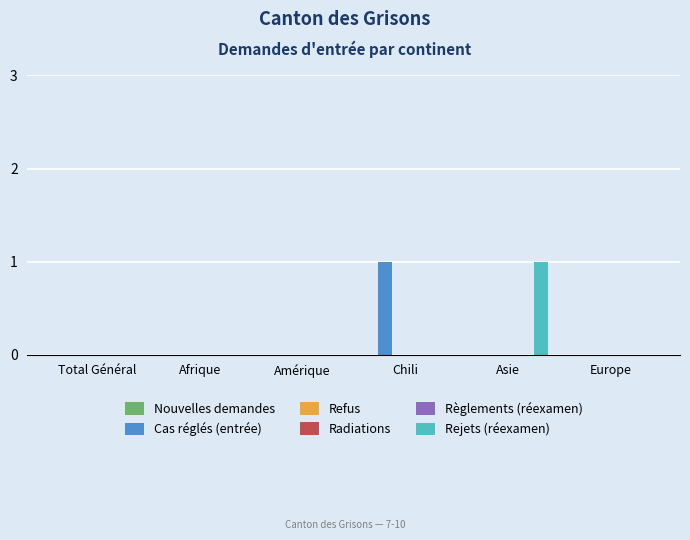

Reading right to left, what are all the values shown in this chart?

Nouvelles demandes: Europe=0	Asie=0	Chili=0	Amérique=0	Afrique=0	Total Général=0
Cas réglés (entrée): Europe=0	Asie=0	Chili=1	Amérique=0	Afrique=0	Total Général=0
Refus: Europe=0	Asie=0	Chili=0	Amérique=0	Afrique=0	Total Général=0
Radiations: Europe=0	Asie=0	Chili=0	Amérique=0	Afrique=0	Total Général=0
Règlements (réexamen): Europe=0	Asie=0	Chili=0	Amérique=0	Afrique=0	Total Général=0
Rejets (réexamen): Europe=0	Asie=1	Chili=0	Amérique=0	Afrique=0	Total Général=0